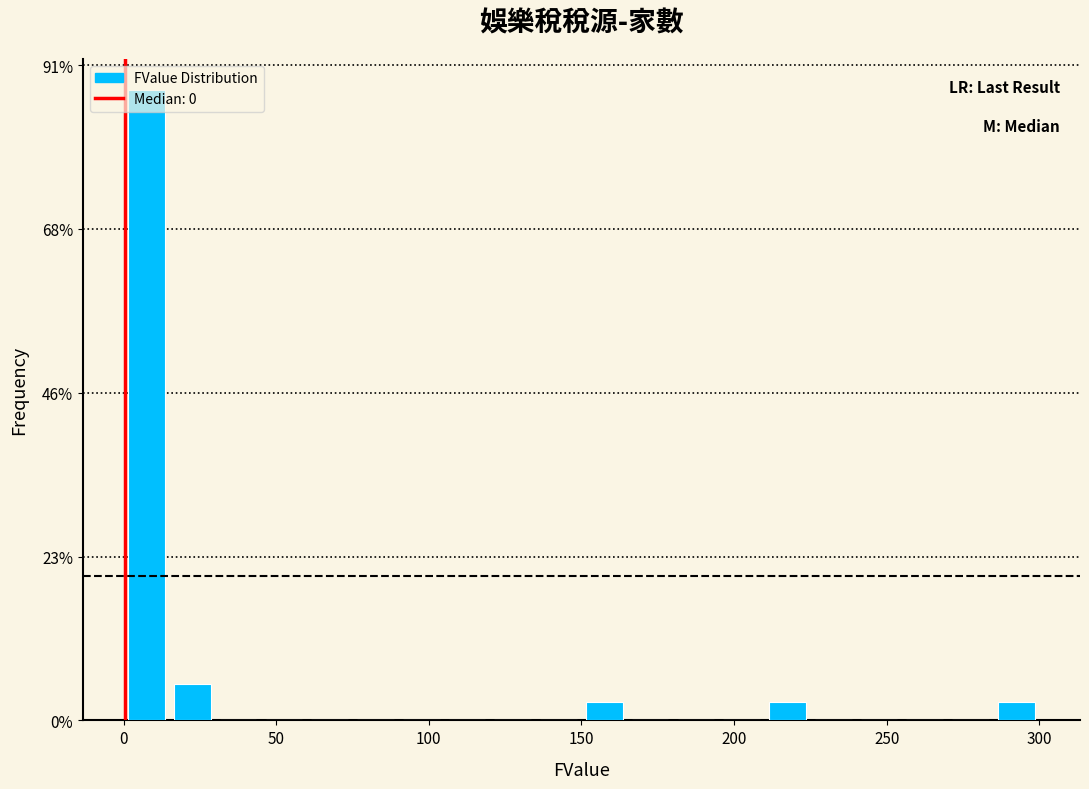

Read against the x-axis, roughly where is the centre of the tallest bar?

10